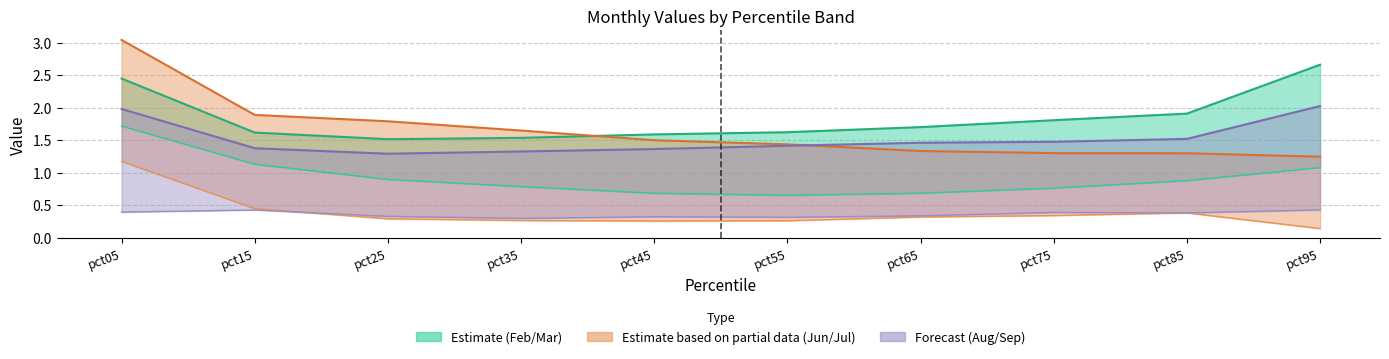

The value of Jun at pct45 is 0.3. True or false?

True